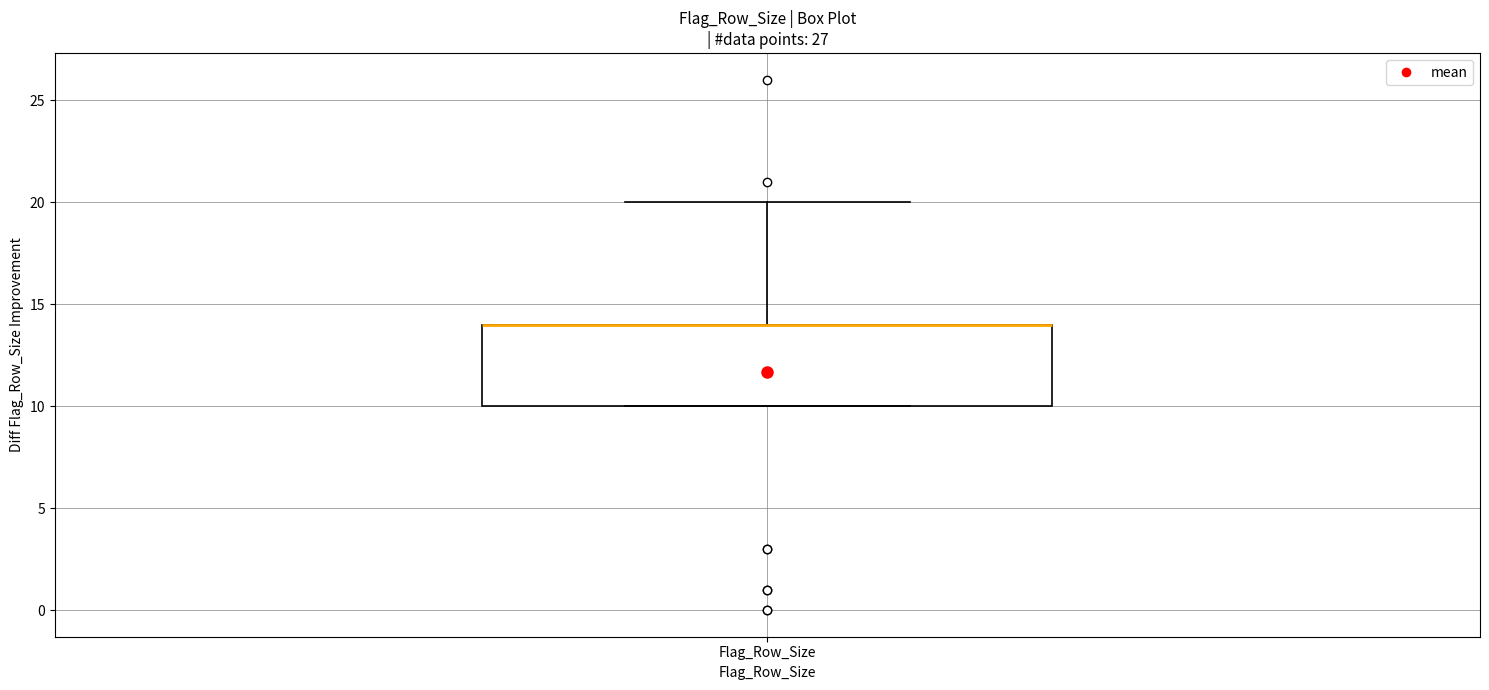

Transcribe this box plot: give where the median line is, the range the box spans, and where the two whiskers end, as read against the y-axis. The values are not printed on the chart, so give them approximately, as read against the axis.

median 14 (drawn on the box's upper edge), box 10 to 14, whiskers 10 to 20